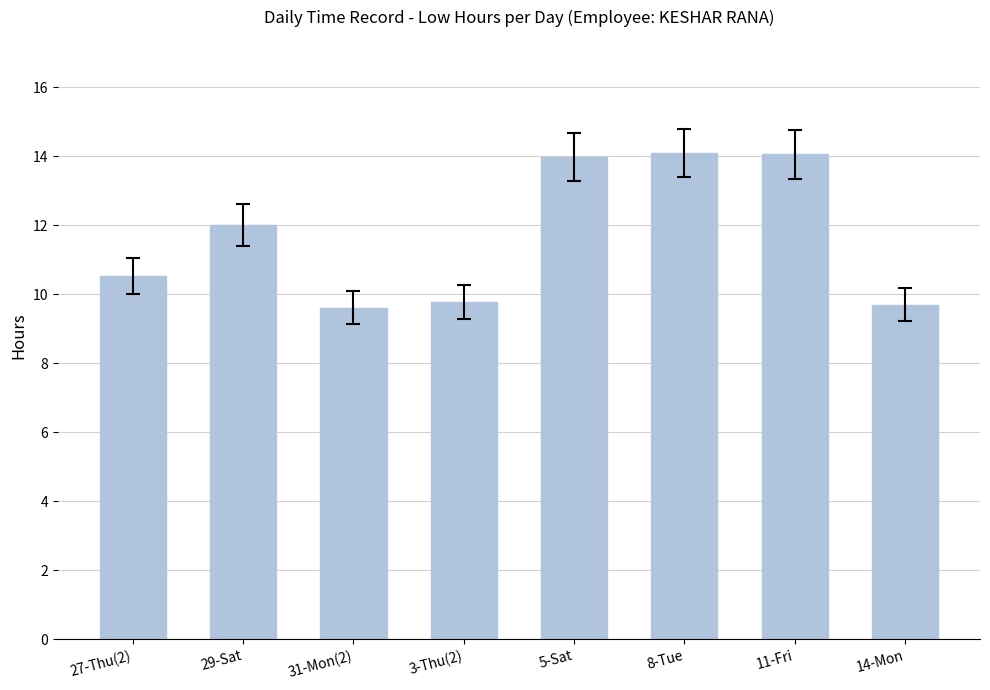

At which label is the value closest to 11?

27-Thu(2)